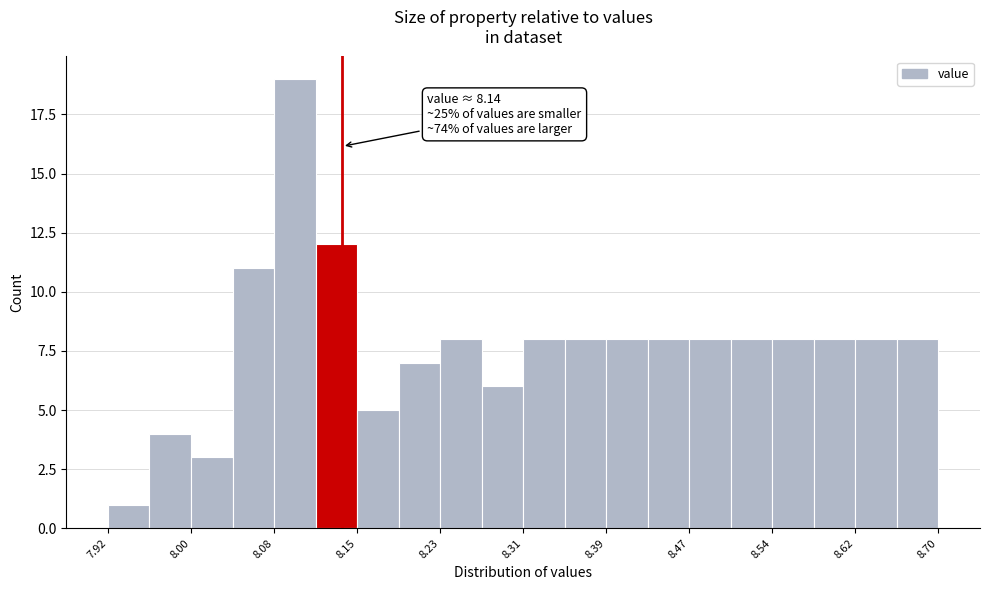

Around what value on the x-axis is the tallest bar? Give the approximate position of its centre, as read against the axis.

8.10